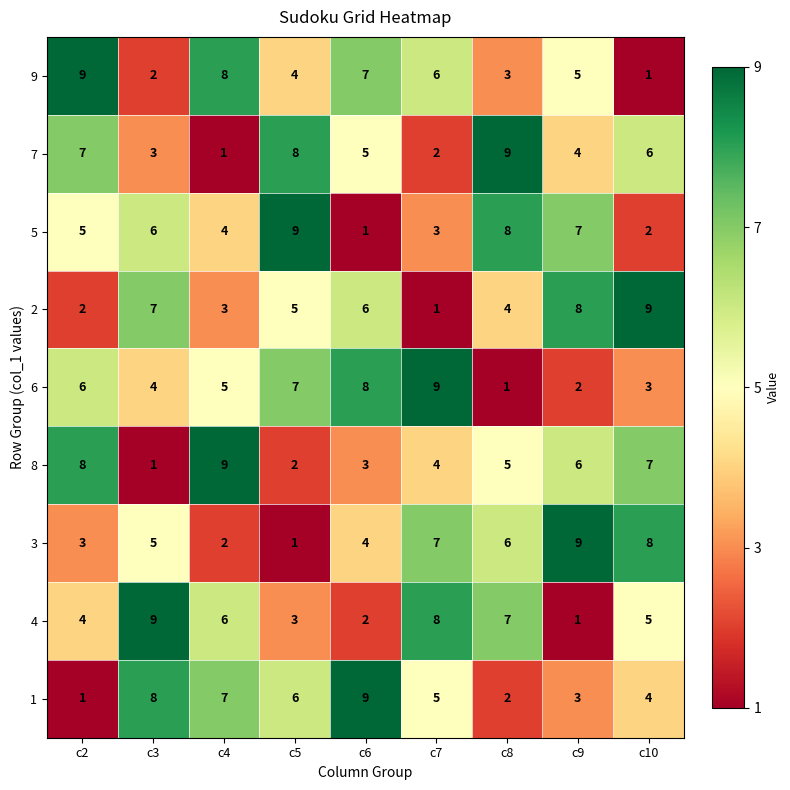

Between c2 and c5, which series saw the biggest shift?

8